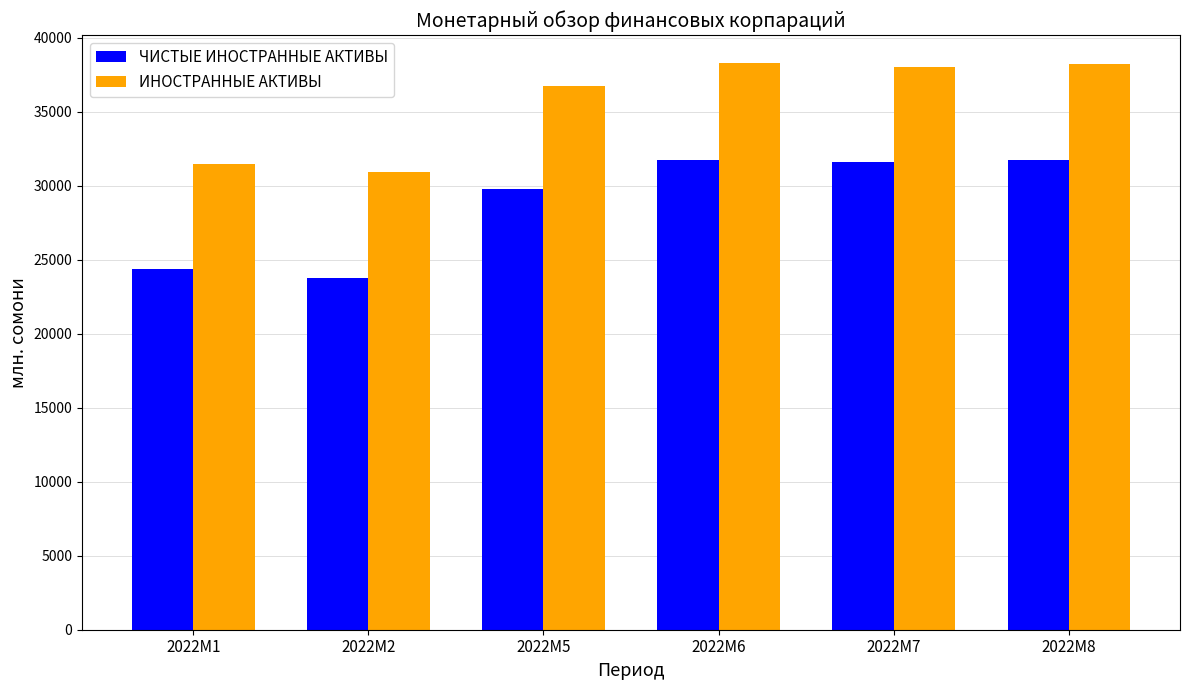

What is the difference between the maximum and second lowest values in the ЧИСТЫЕ ИНОСТРАННЫЕ АКТИВЫ series?

7383.6